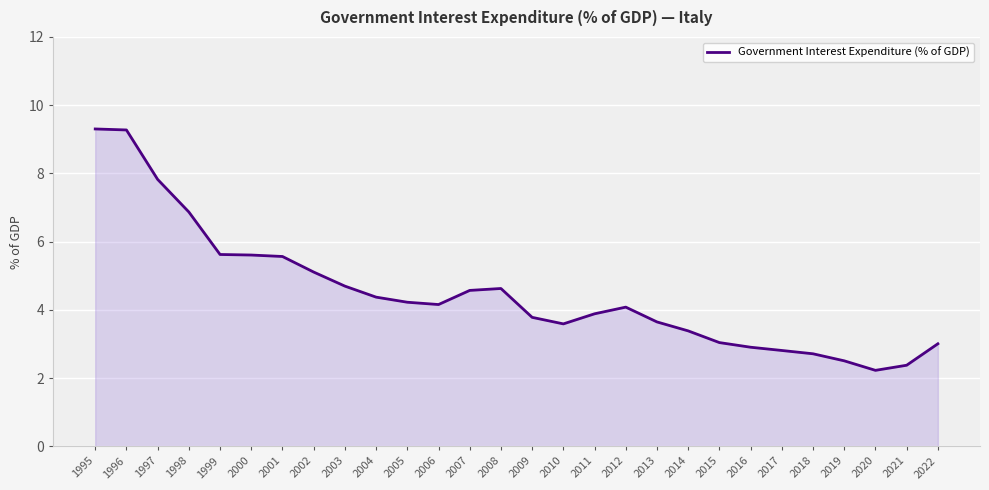

The value at 2020 is 3.3. True or false?

False